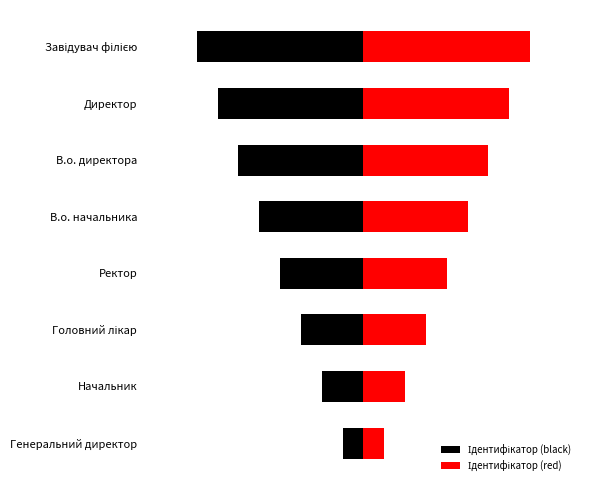

How many Ідентифікатор (red) values are between 3 and 7?

5